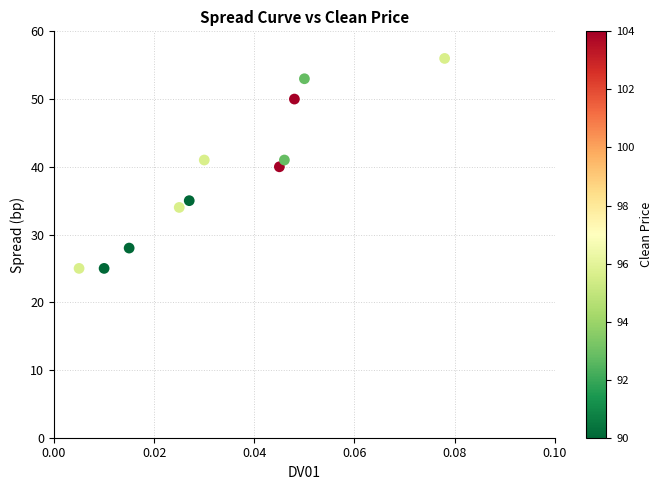

What is the average Y value?

39